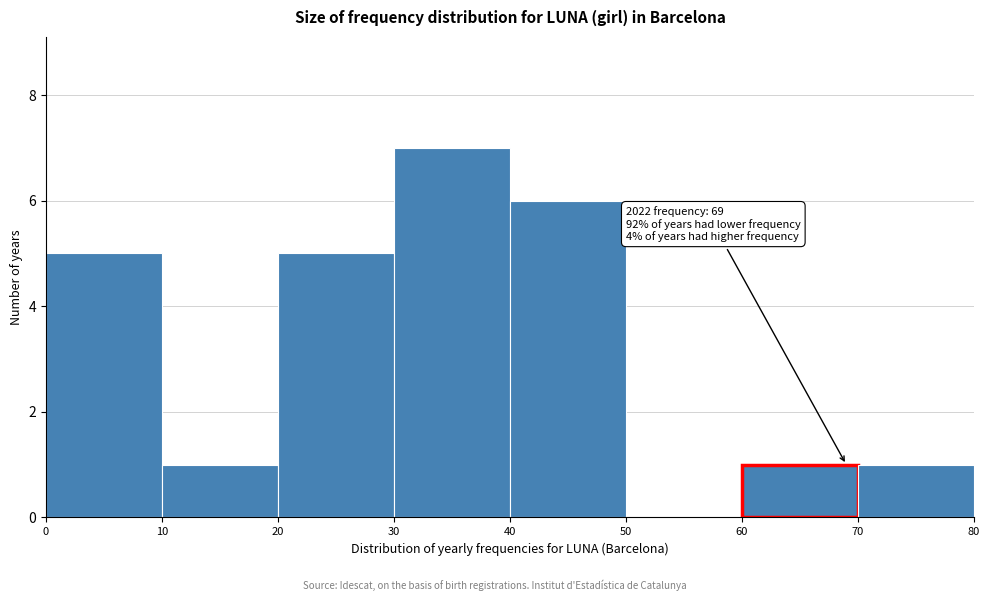

Over which range of the x-axis is the bar tallest?

30 to 40